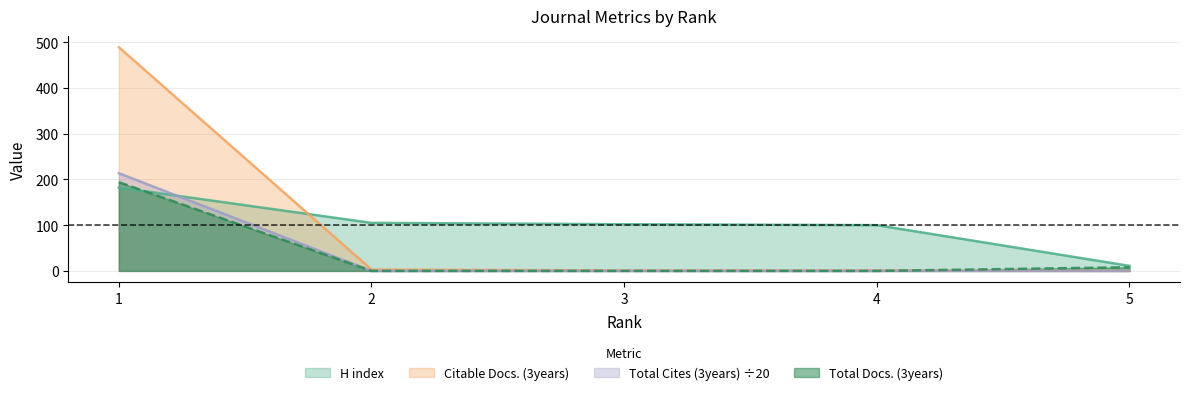

Reading left to right, what are all the values shown in this chart?

H index: 1=182.0	2=105.0	3=102.0	4=100.0	5=11.0
Total Docs. (3years): 1=194.0	2=0.0	3=0.0	4=0.0	5=8.0
Citable Docs. (3years): 1=489.0	2=3.0	3=1.0	4=1.0	5=0.0
Total Cites (3years): 1=213.4	2=0.0	3=0.0	4=0.0	5=0.0